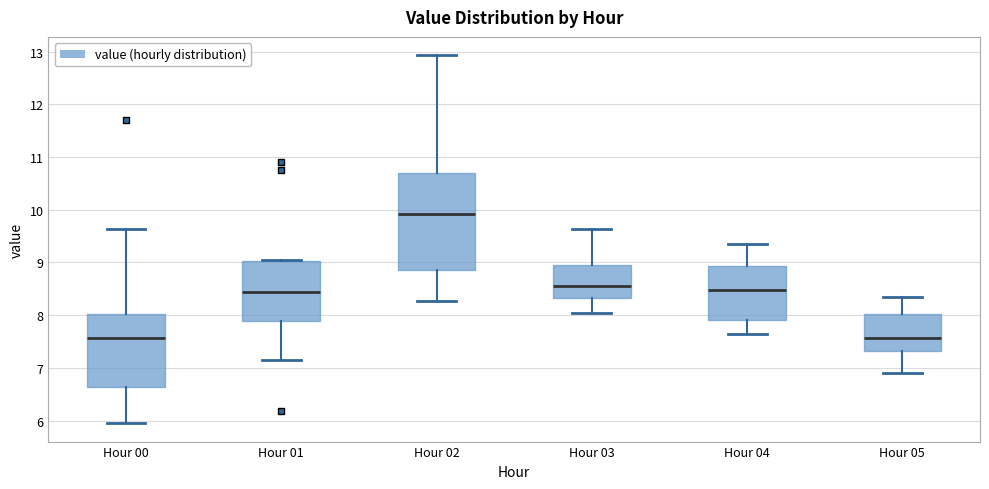

Comparing the boxes themselves (not the whiskers), which one is the tallest?

Hour 02